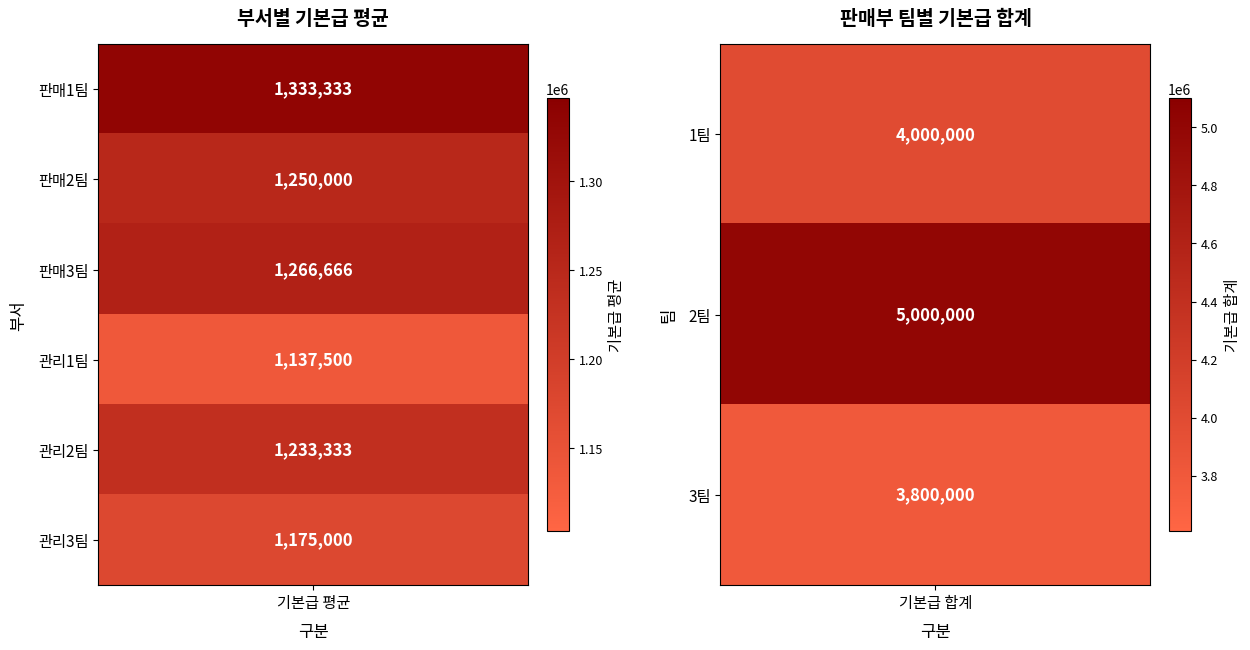

Which category has the lowest value across all series?

3